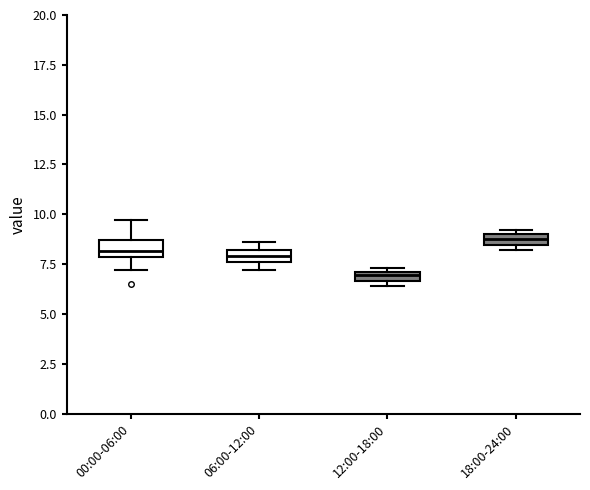

Where is the lower edge of the box for 18:00-24:00 on the y-axis? The values are not printed on the chart, so give them approximately, as read against the axis.

8.5